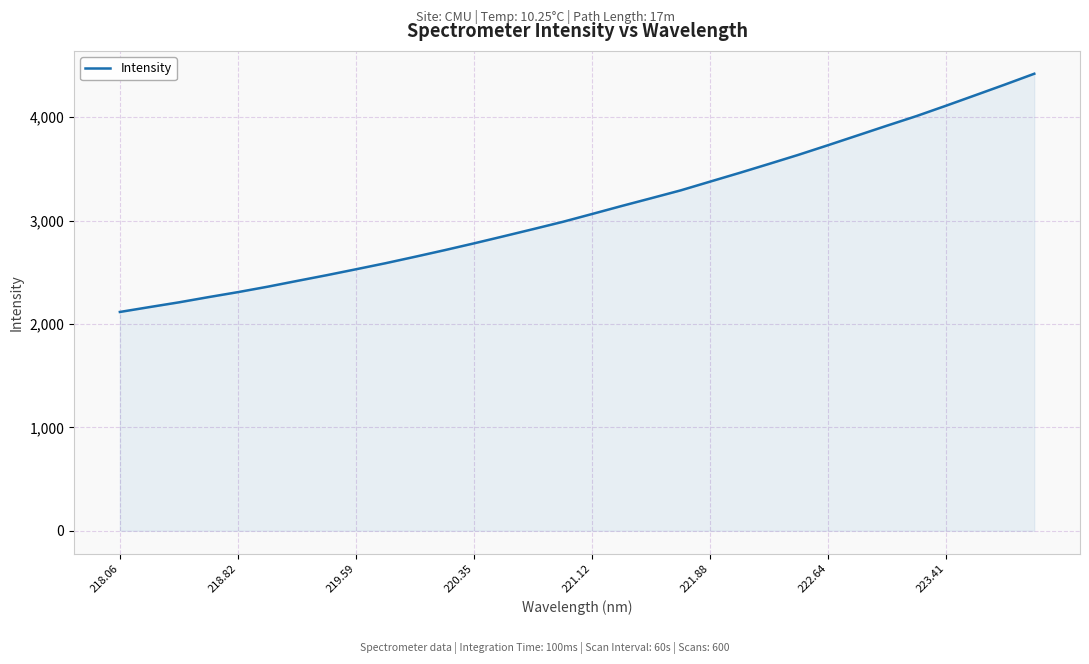

What is the difference between the maximum and minimum values?

2303.8